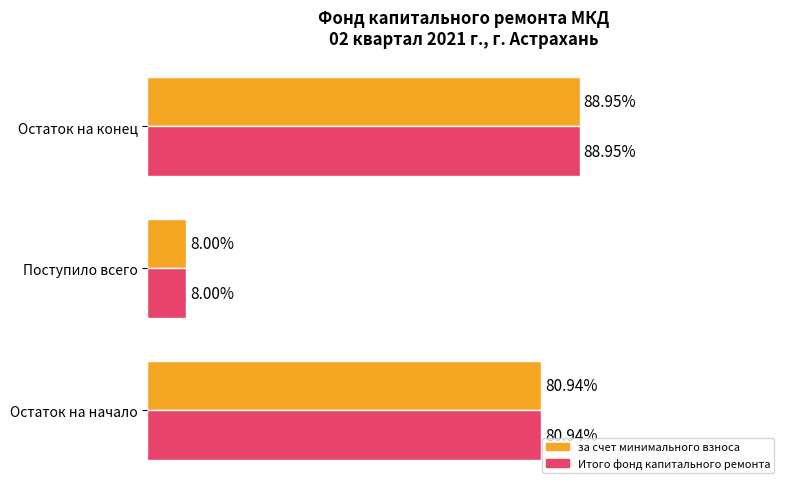

Rank the series by their maximum value, from highest to lowest.

за счет минимального взноса, Итого фонд капитального ремонта